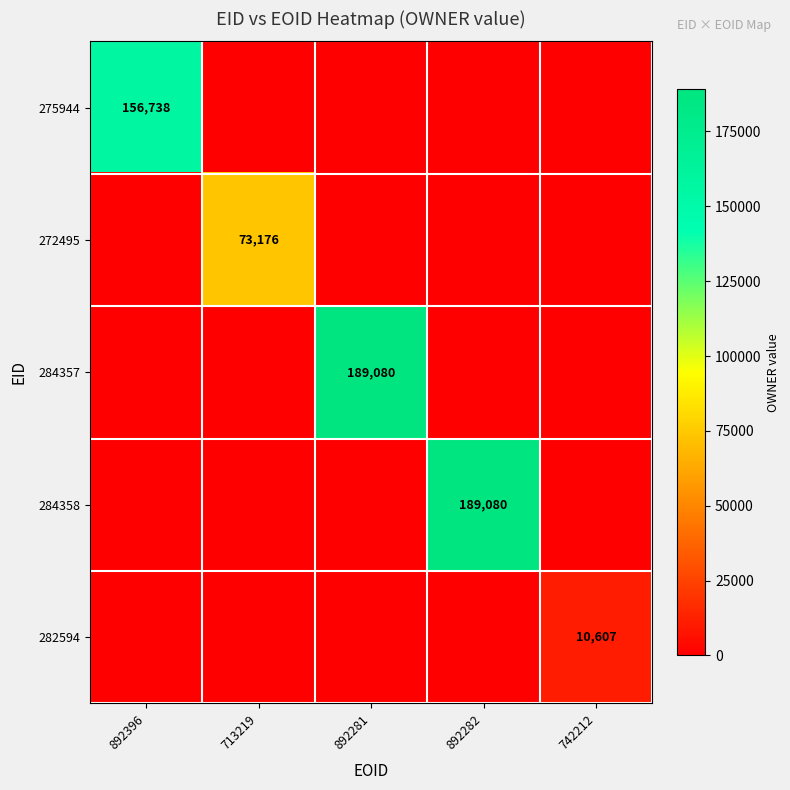

Is it true that 272495 equals 27077 at 713219?

False